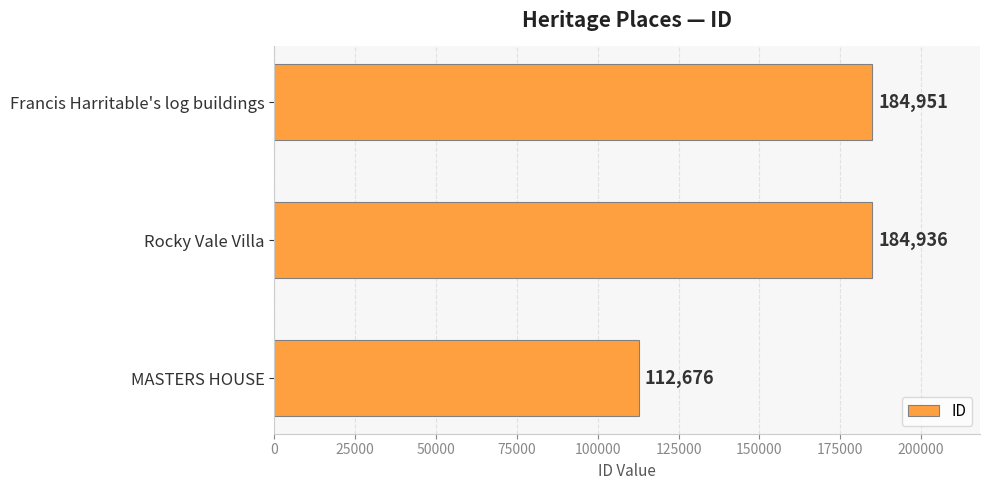

What is the change in value from MASTERS HOUSE to Rocky Vale Villa?

+72260